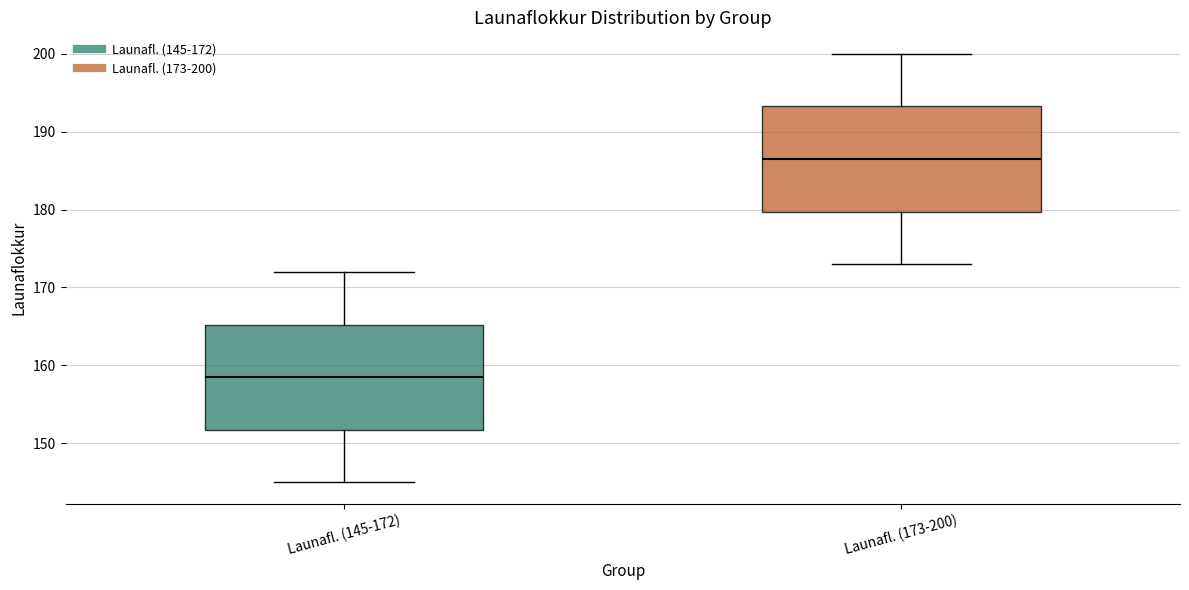

Reading left to right, transcribe this box plot: for each box, give where its median line is, the range the box spans, and where its two whiskers end, as read against the y-axis. The values are not printed on the chart, so give them approximately, as read against the axis.

Launafl. (145-172): median 159, box 152 to 165, whiskers 145 to 172
Launafl. (173-200): median 187, box 180 to 193, whiskers 173 to 200